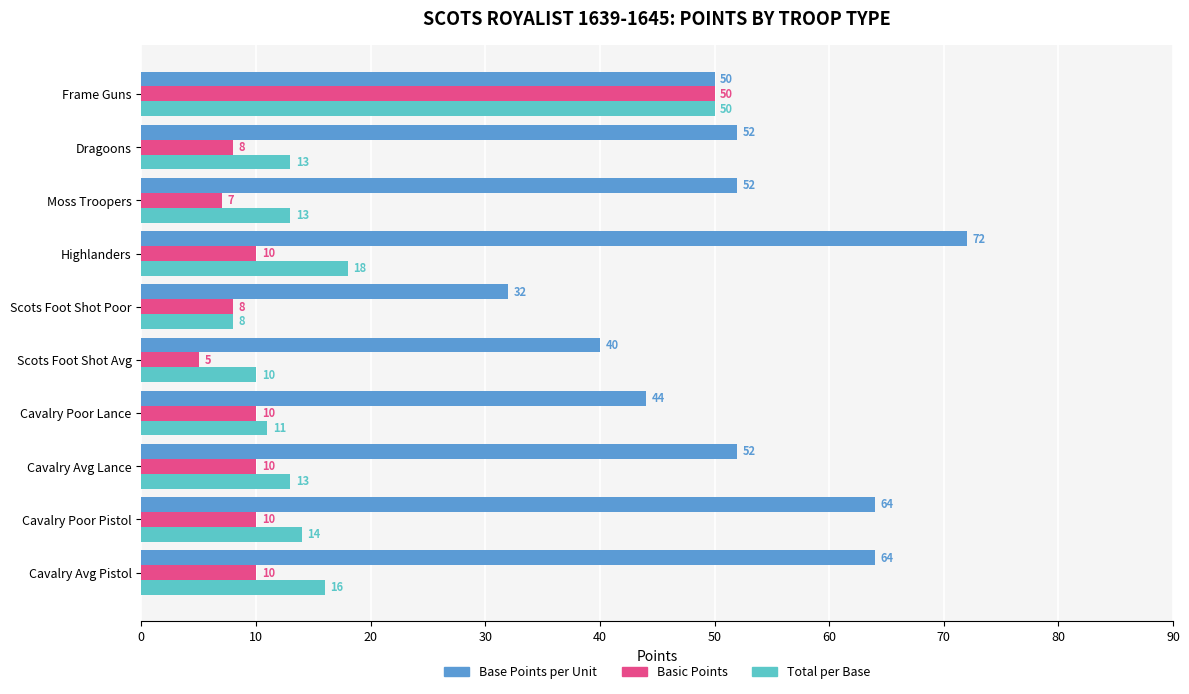

Which series has the largest total across all categories?

Base Points per Unit